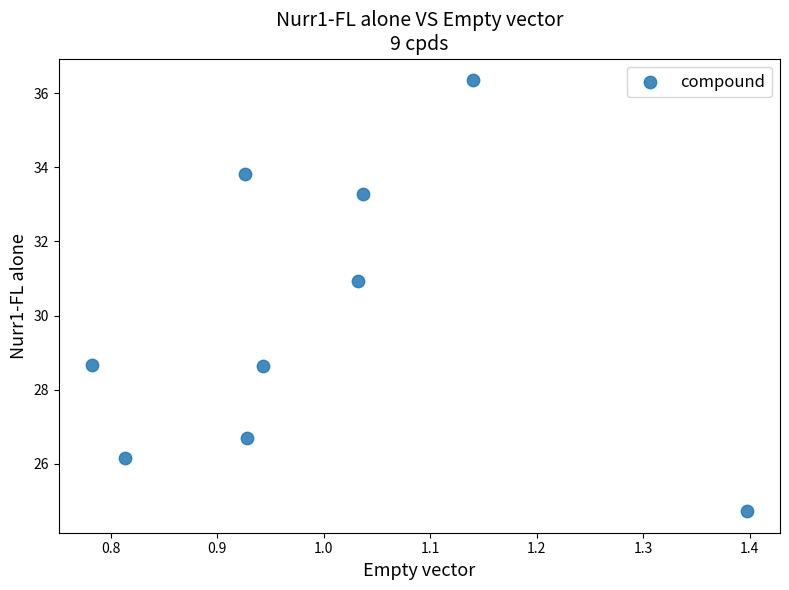

What is the average Y value?

29.9